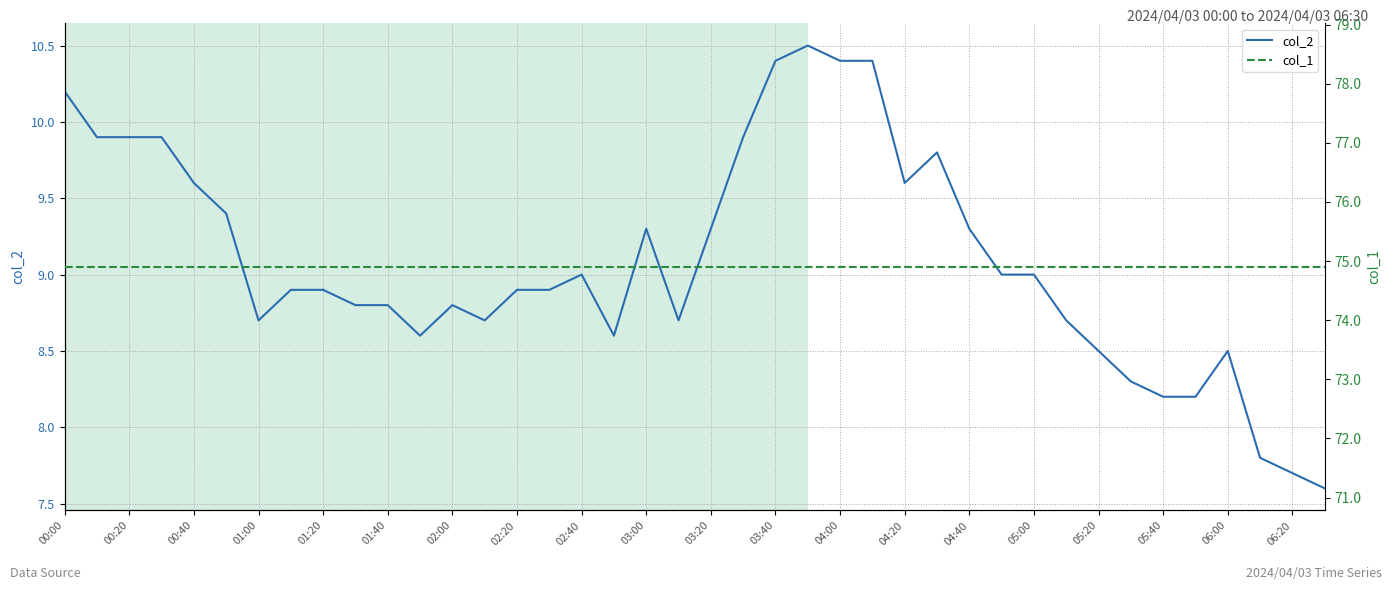

What is the maximum value for col_2?

10.5